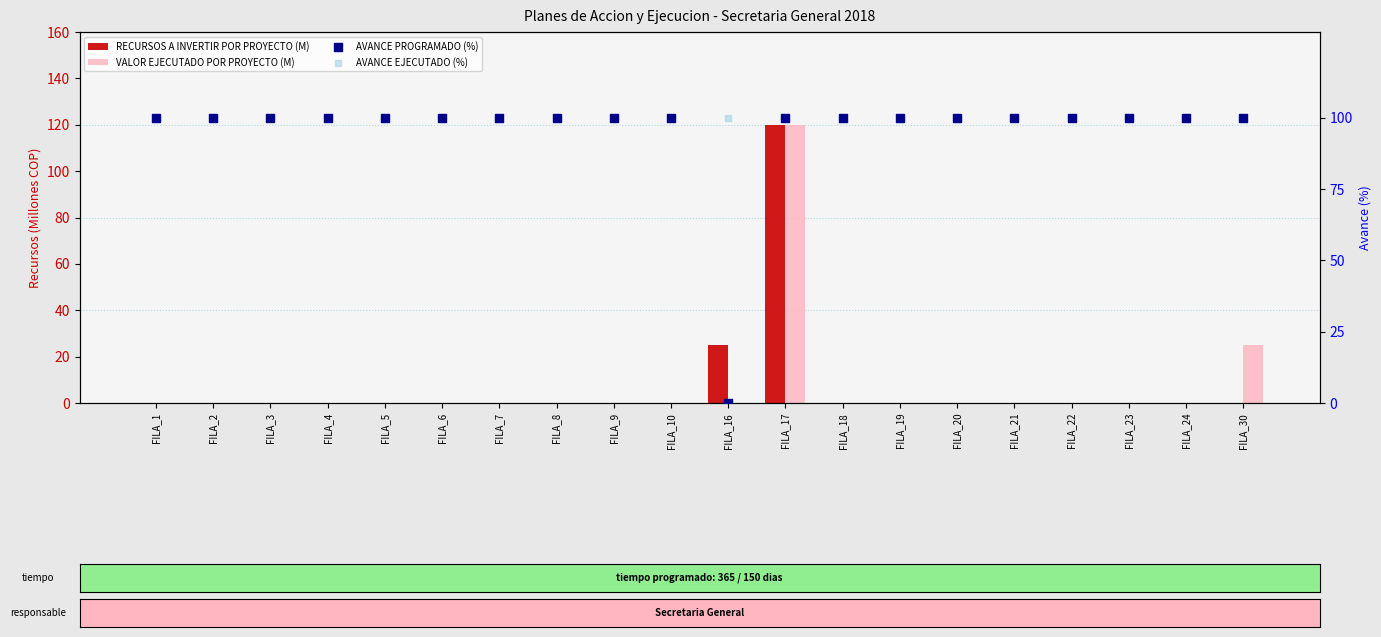

What are all the series names shown in the legend?

RECURSOS A INVERTIR POR PROYECTO (M), VALOR EJECUTADO POR PROYECTO (M), AVANCE PROGRAMADO (%), AVANCE EJECUTADO (%)